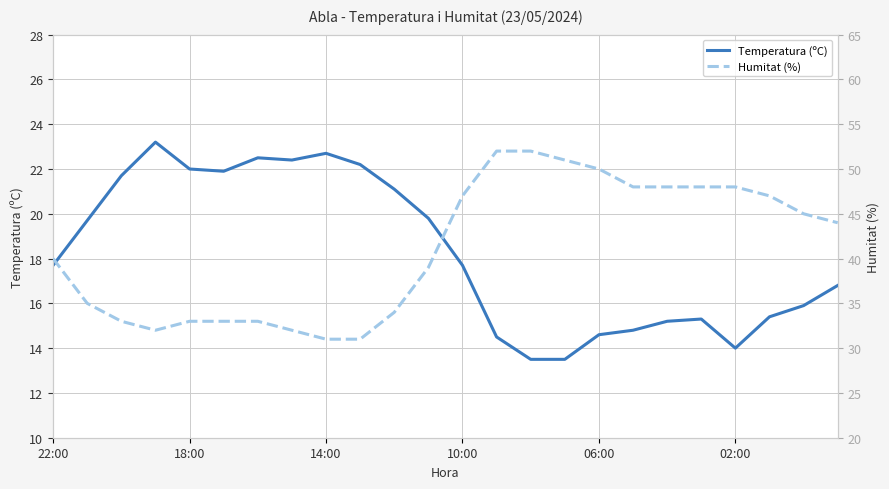

True or false: Temperatura (ºC) has a value of 15.4 at 21.

True